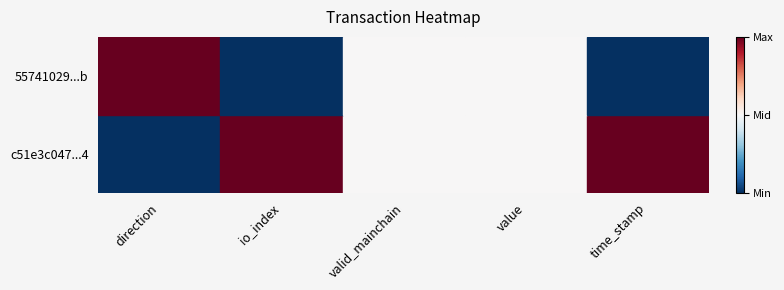

The value of io_index at io_index is 0.3. True or false?

False